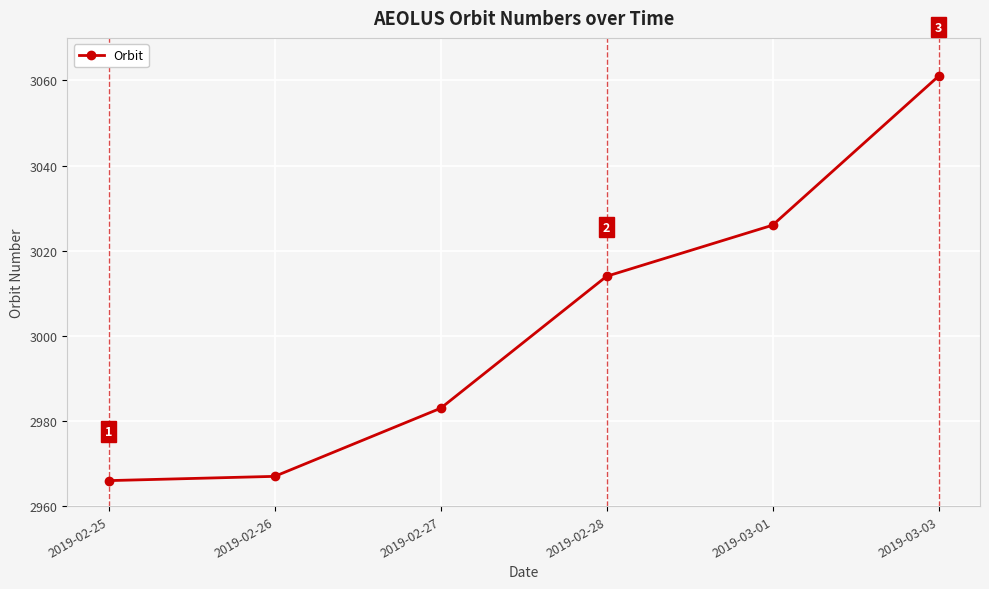

Rank the categories by value from lowest to highest.

2019-02-25, 2019-02-26, 2019-02-27, 2019-02-28, 2019-03-01, 2019-03-03